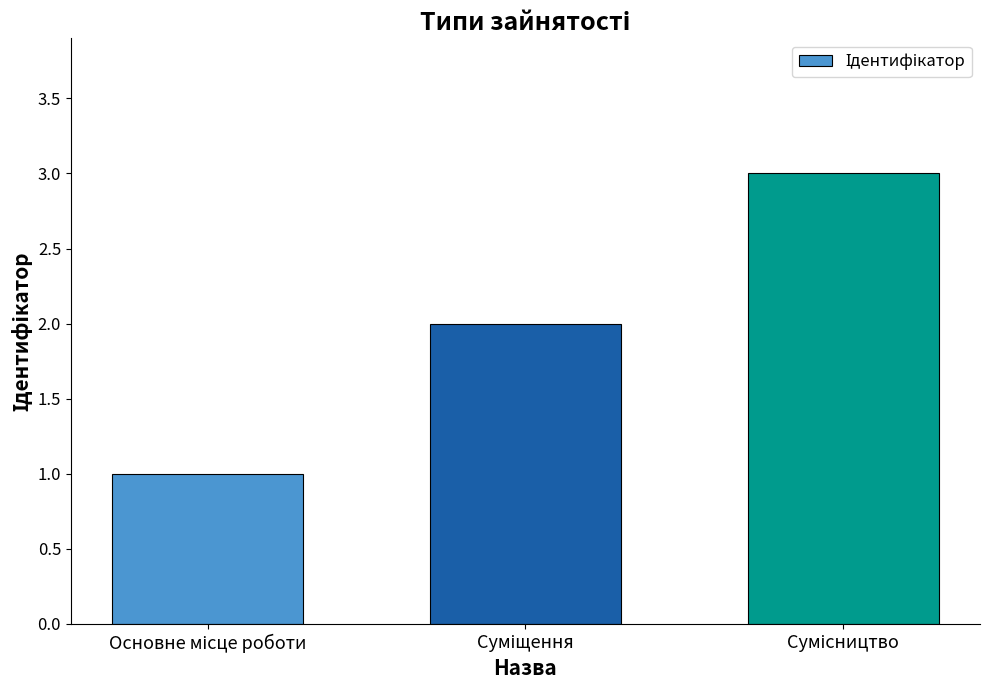

What is the maximum value shown in the chart?

3